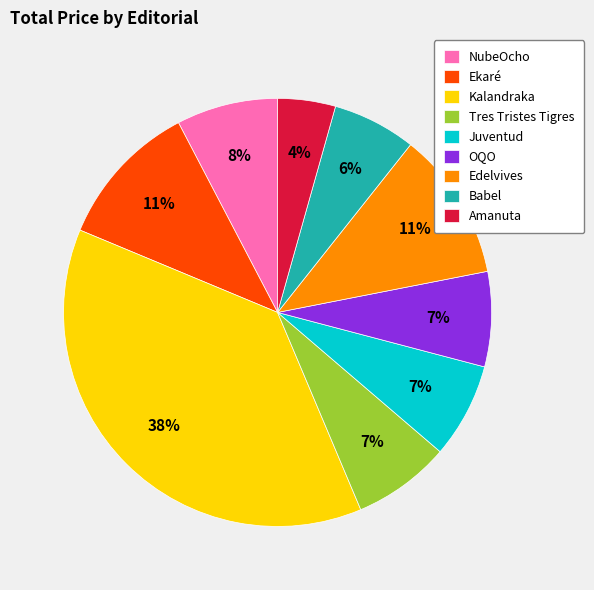

To the nearest percent, what is the difference between the Amanuta and Tres Tristes Tigres slice percentages?

3%